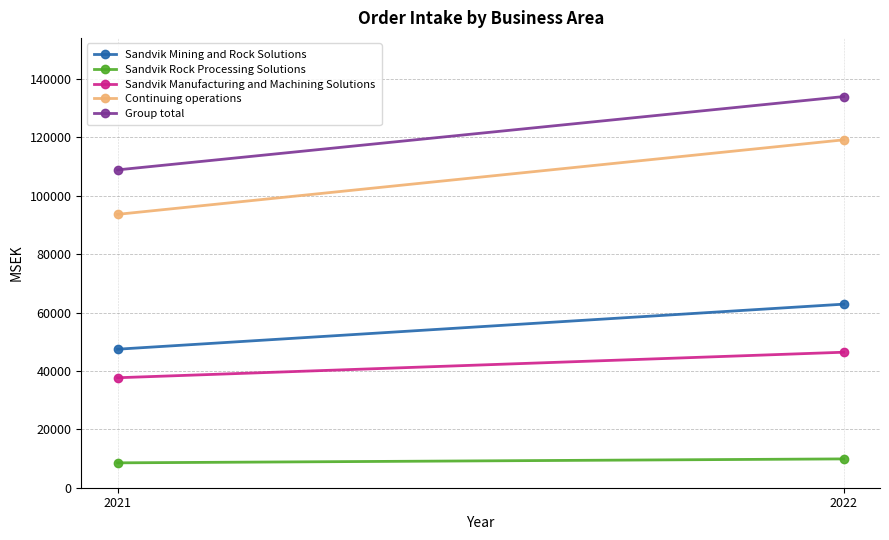

Reading left to right, what are all the values shown in this chart?

Sandvik Mining and Rock Solutions: 47460	62895
Sandvik Rock Processing Solutions: 8524	9874
Sandvik Manufacturing and Machining Solutions: 37680	46428
Continuing operations: 93665	119196
Group total: 108900	134019